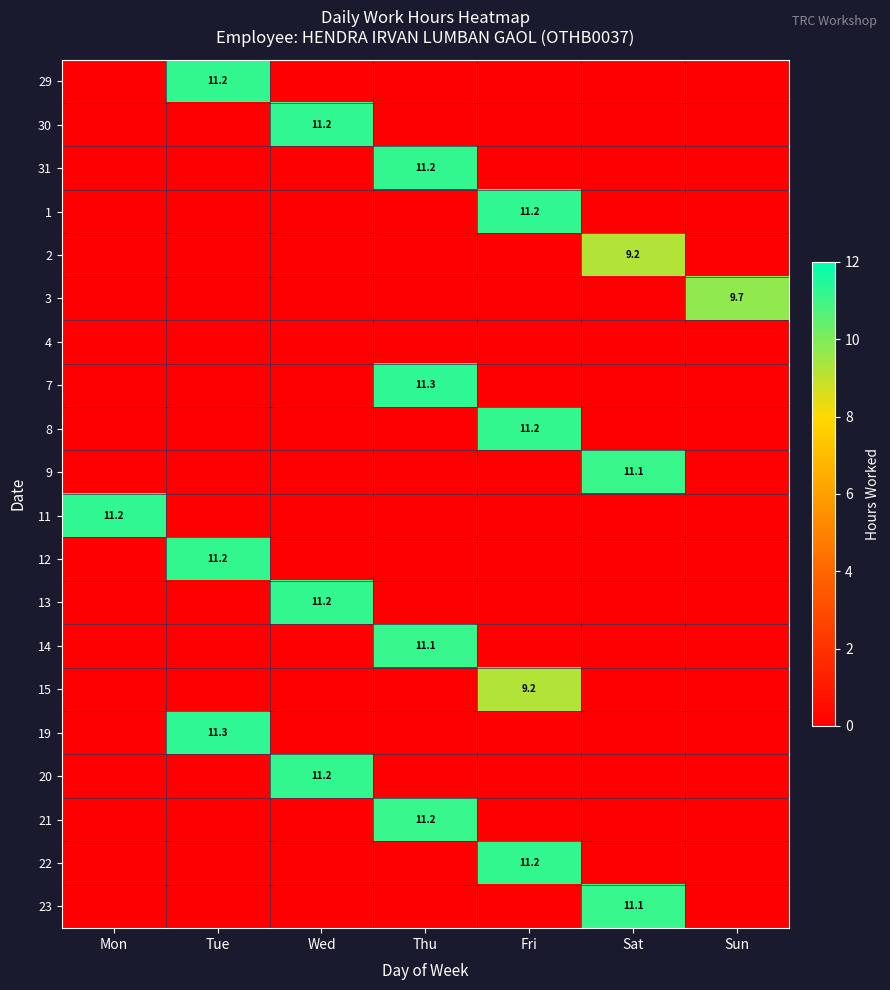

The 15 series shows 15.3 at Fri. True or false?

False